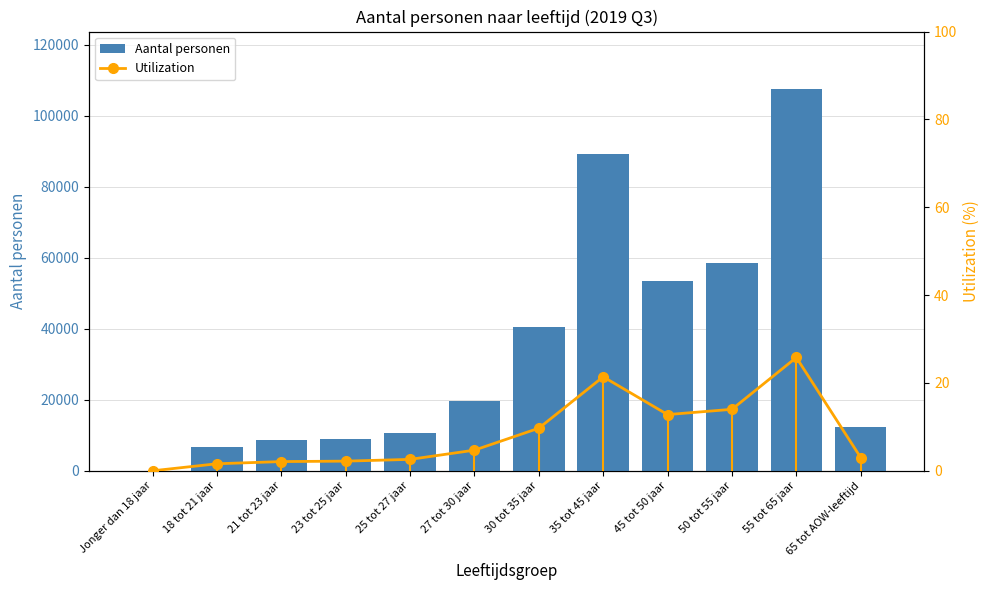

Does the chart contain stacked bars?

No